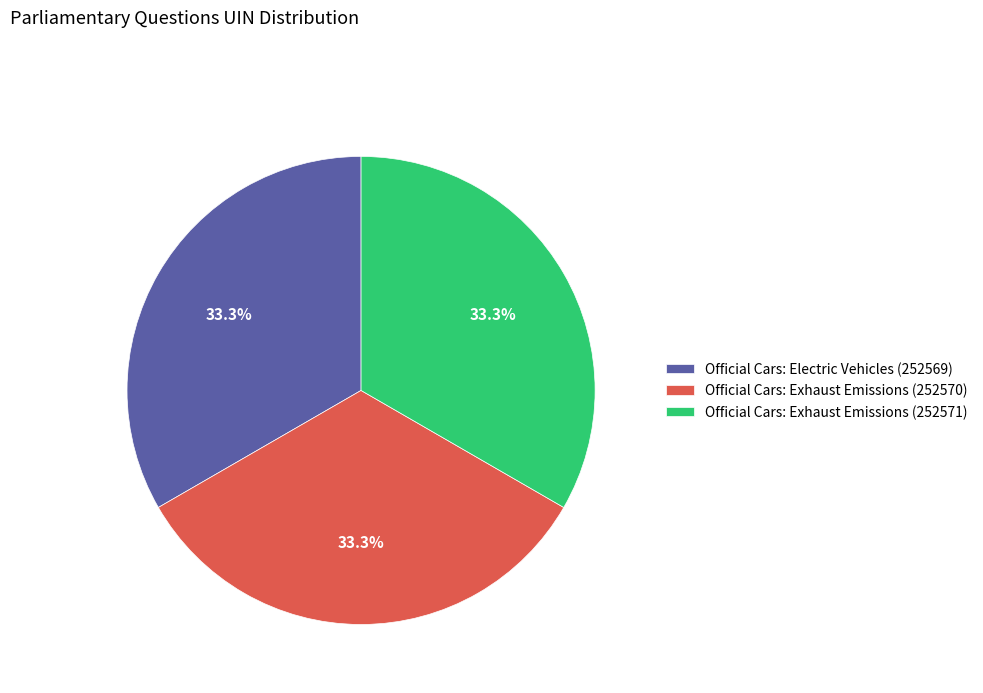

How many segments does this pie chart have?

3